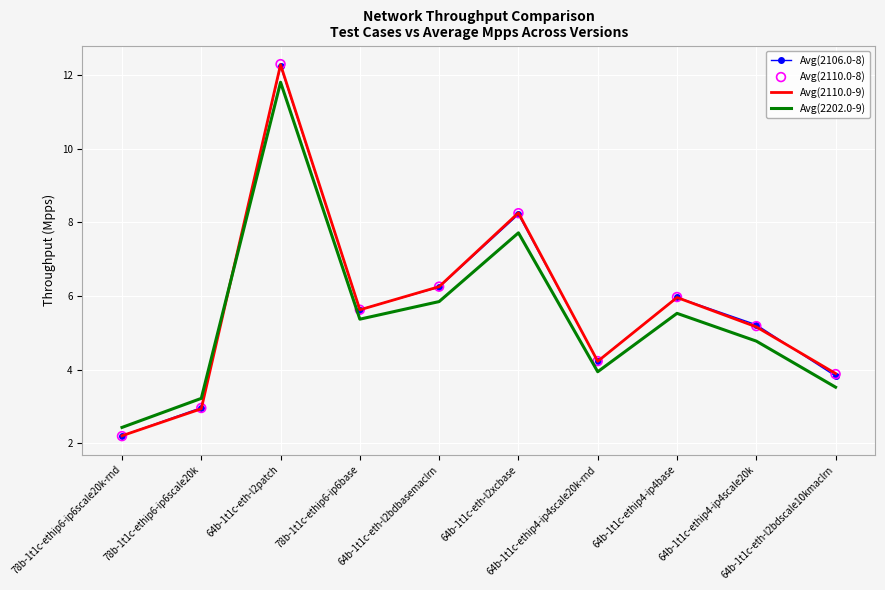

What are all the series names shown in the legend?

Avg(2106.0-8), Avg(2110.0-9), Avg(2202.0-9), Avg(2110.0-8)